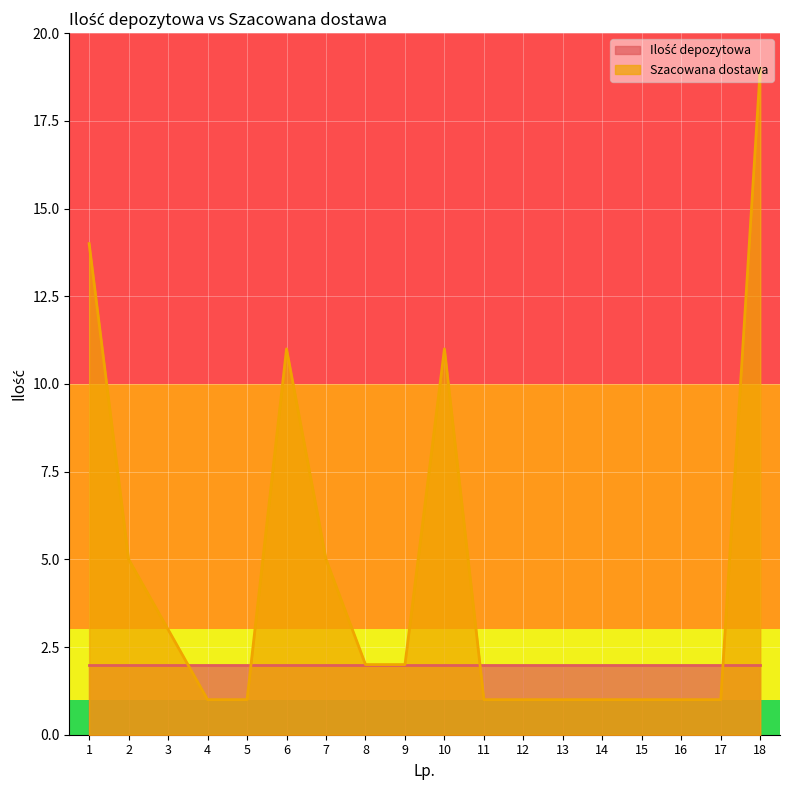

Is it true that Szacowana dostawa equals 19 at 18?

True